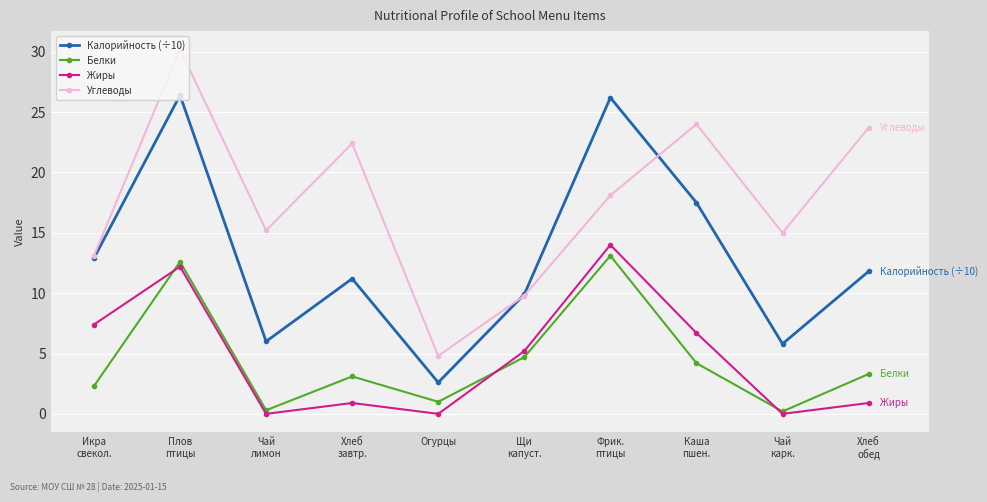

What is the label of the 8th point from the right?

Чай
лимон